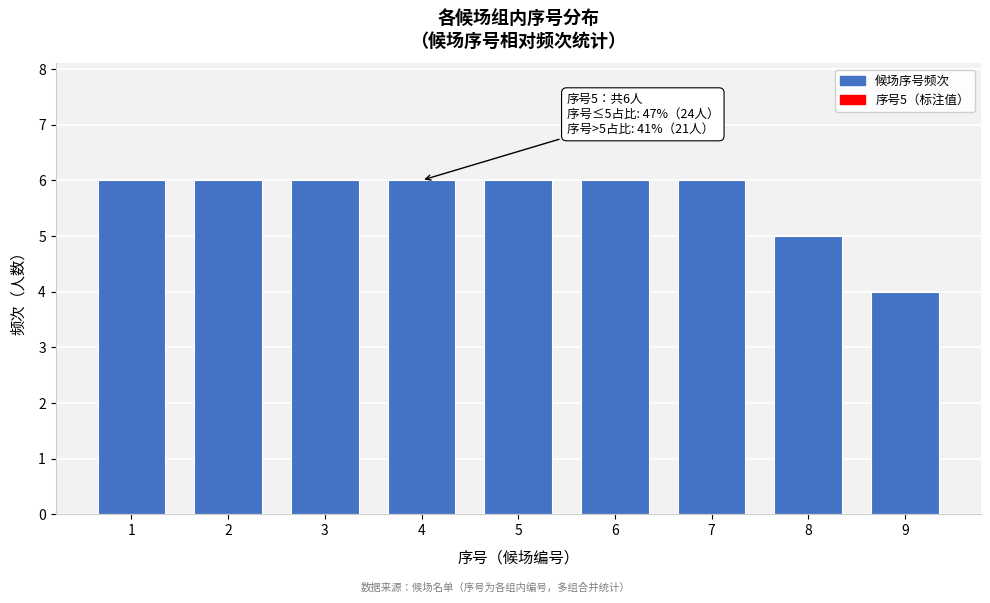

Reading left to right, transcribe all the data shown in this chart.

1=6	2=6	3=6	4=6	5=6	6=6	7=6	8=5	9=4